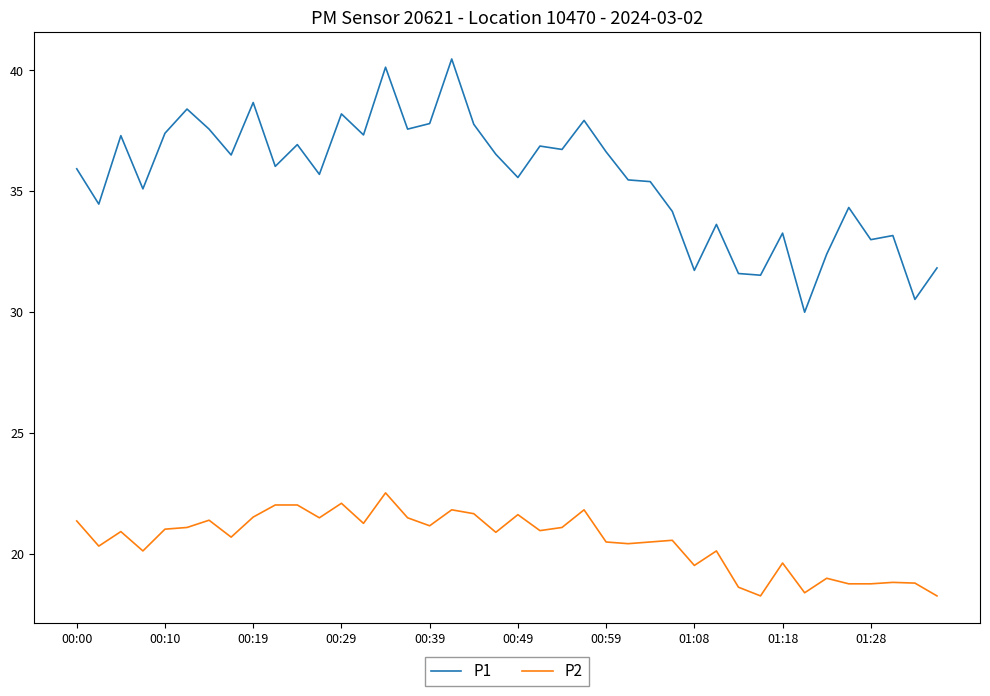

True or false: P2 and P1 intersect in this chart.

False